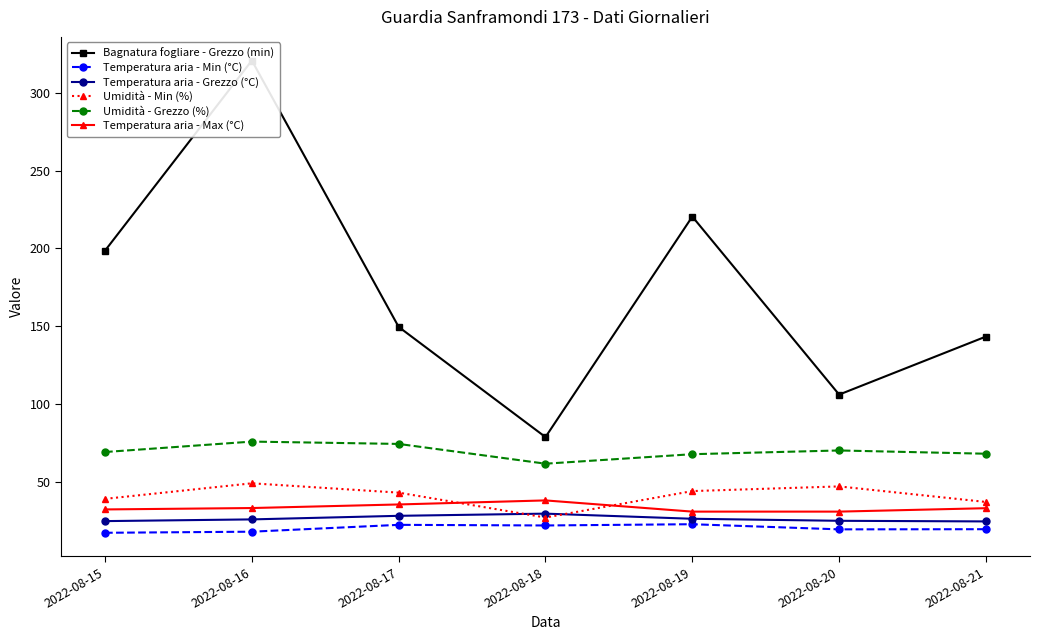

Reading left to right, what are all the values shown in this chart?

Bagnatura fogliare - Grezzo (min): 198.5	320.7	149.5	78.7	220.4	106.0	143.3
Temperatura aria - Min (°C): 17.2	17.9	22.3	21.9	22.7	19.4	19.5
Temperatura aria - Grezzo (°C): 24.7	25.8	28.1	29.5	26.2	24.9	24.5
Umidità - Min (%): 39.0	49.0	43.0	27.0	44.0	47.0	37.0
Umidità - Grezzo (%): 69.1	75.8	74.3	61.6	67.7	70.1	68.0
Temperatura aria - Max (°C): 32.2	33.1	35.4	38.0	30.8	30.8	33.0